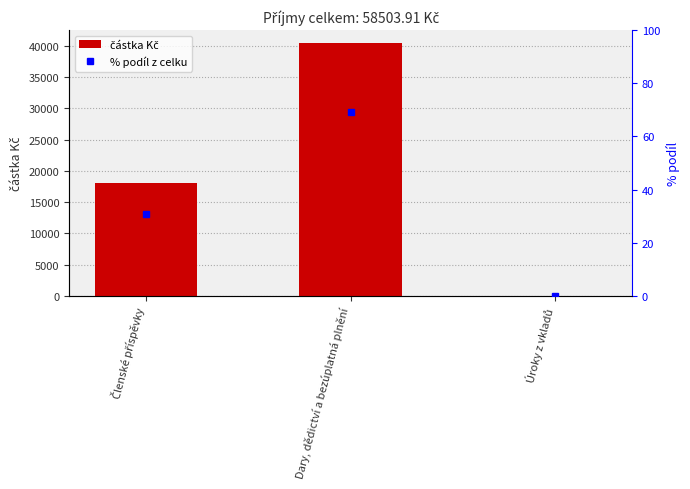

Between Členské příspěvky and Dary, dědictví a bezúplatná plnění, which series saw the biggest shift?

částka Kč